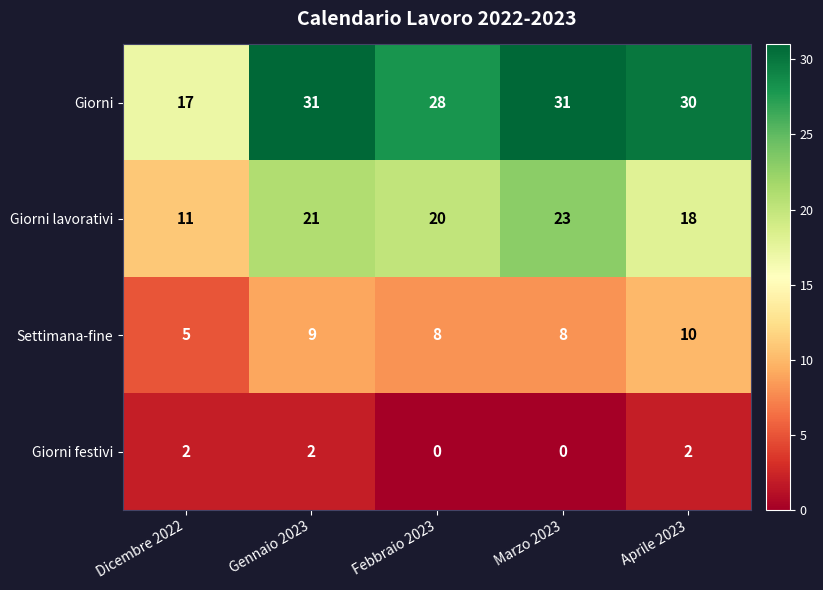

What is the spread (max minus min) of values at Aprile 2023?

28